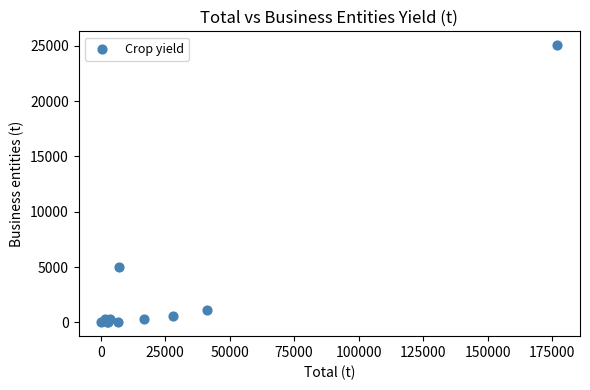

What Y value in the scatter plot is closest to 12531?

4998